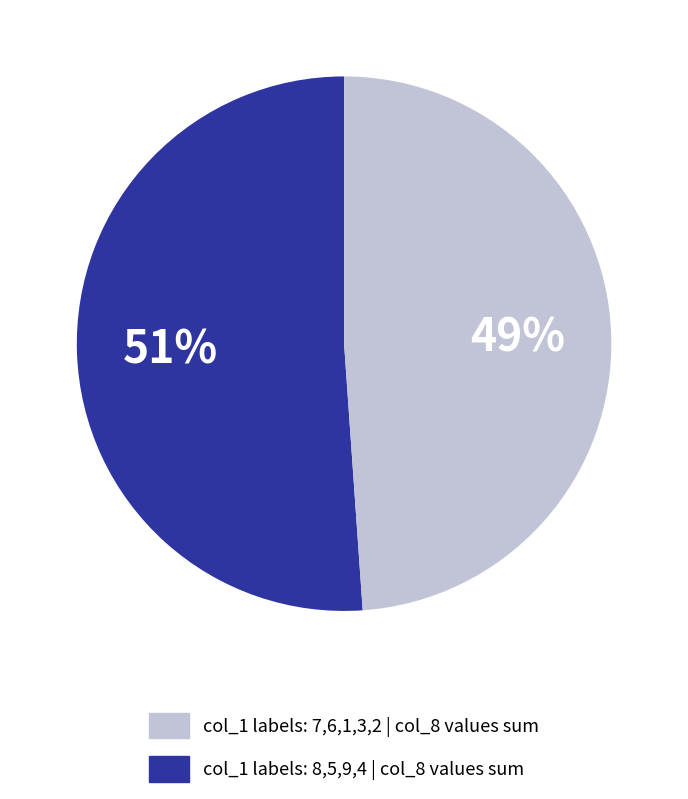

Is there any slice that represents more than half of the pie?

Yes